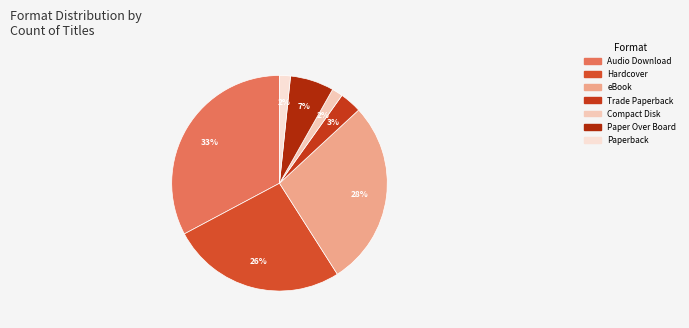

Which category has the biggest portion of the pie?

Audio Download